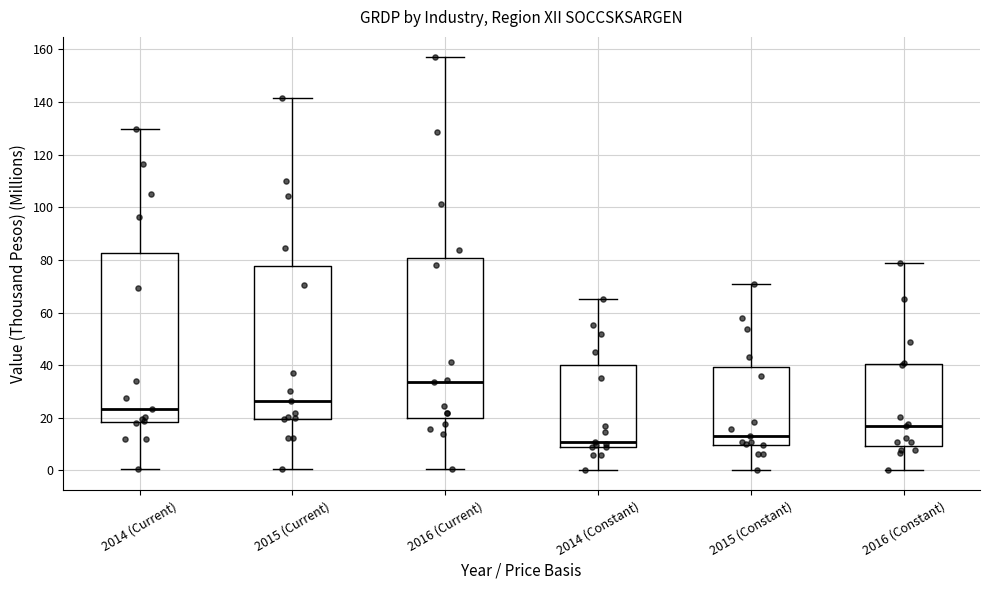

Reading left to right, read every box against the y-axis: the position of its median line, the range the box covers, and the ends of its whiskers. The values are not printed on the chart, so give them approximately, as read against the axis.

2014 (Current): median 24, box 18 to 82, whiskers 0 to 130
2015 (Current): median 26, box 20 to 78, whiskers 0 to 142
2016 (Current): median 34, box 20 to 80, whiskers 0 to 156
2014 (Constant): median 12, box 10 to 40, whiskers 0 to 66
2015 (Constant): median 14, box 10 to 40, whiskers 0 to 72
2016 (Constant): median 18, box 10 to 40, whiskers 0 to 80